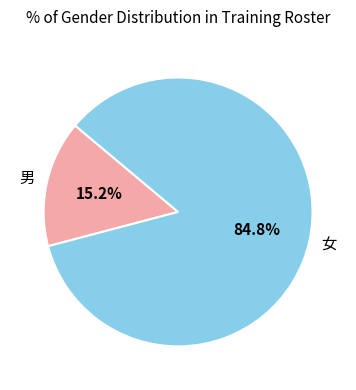

Approximately how many times larger is the value at 女 compared to 男?

5.6